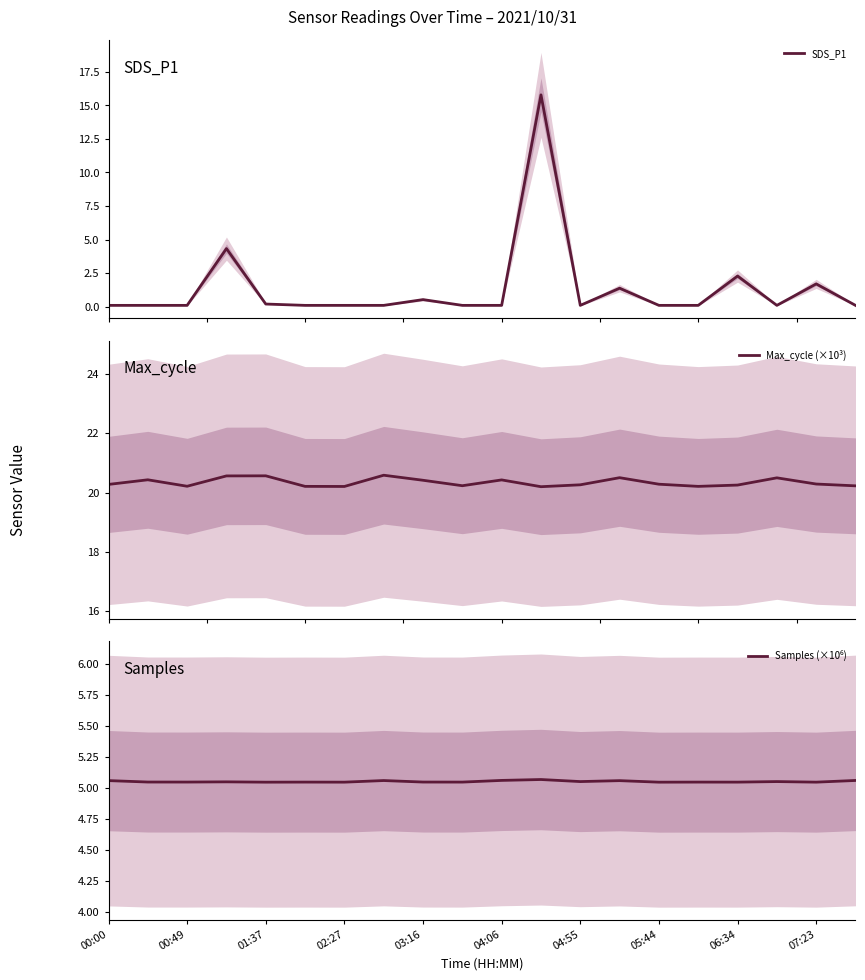

Does the chart have visible grid lines?

No